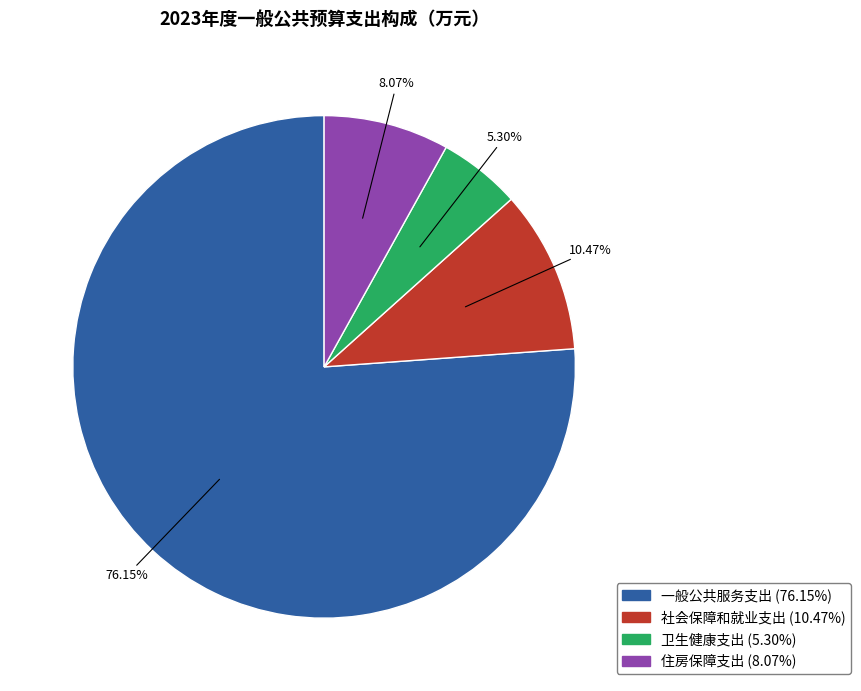

Is there a majority slice in this chart?

Yes